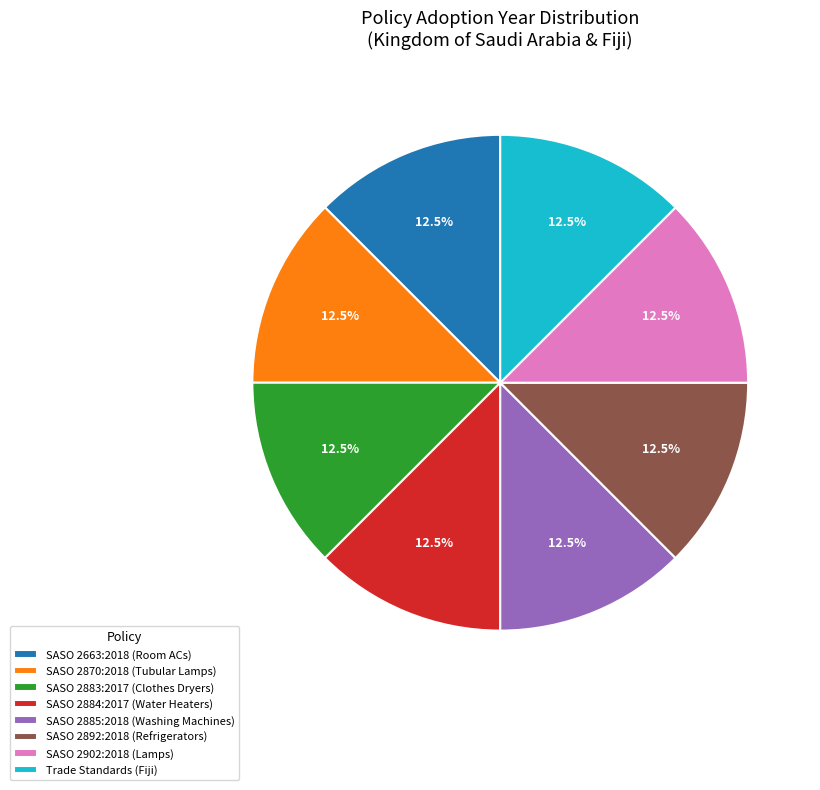

What is the ratio of the value at SASO 2885:2018 (Washing Machines) to the value at SASO 2884:2017 (Water Heaters)?

1.0